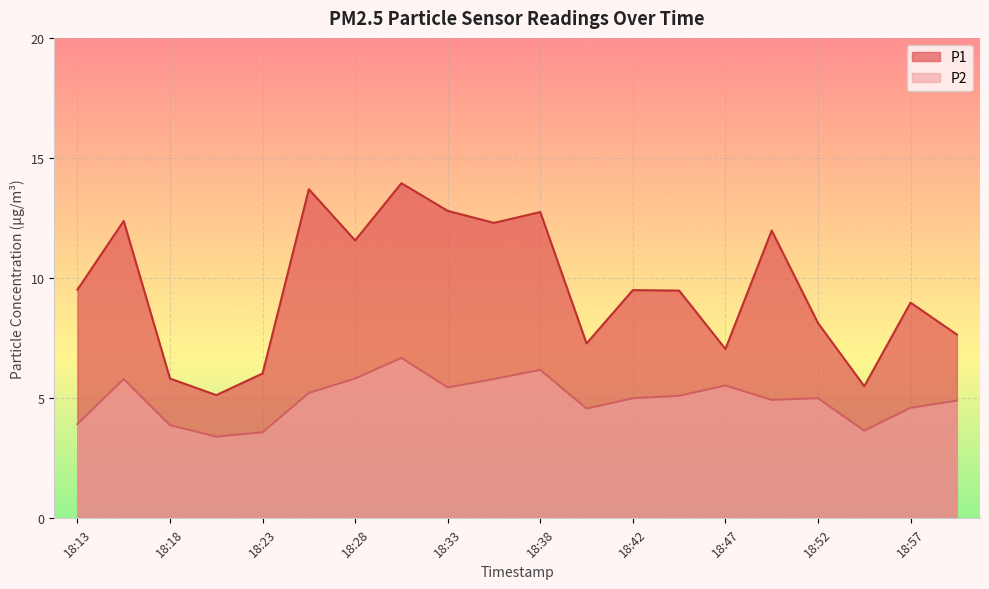

How many data points does each series have?

20